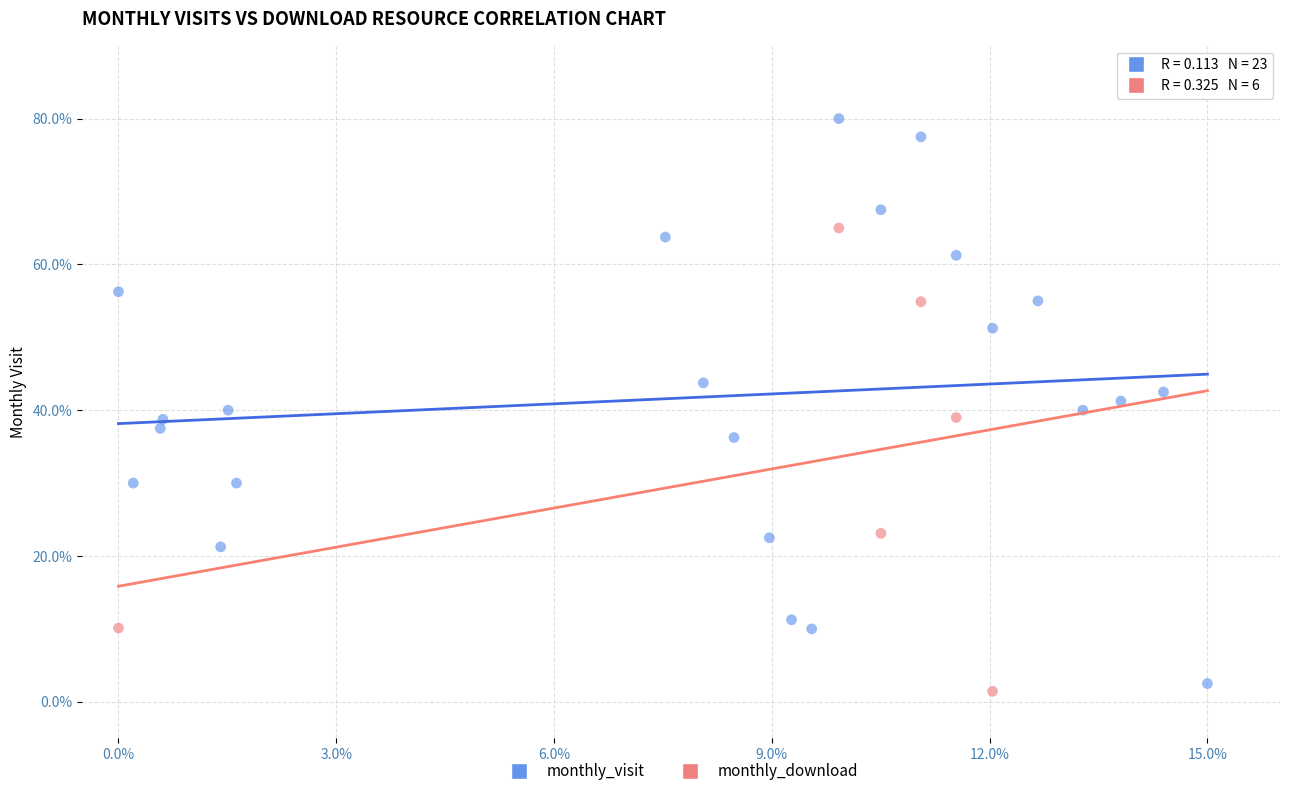

Which series reaches the maximum Y coordinate?

monthly_visit